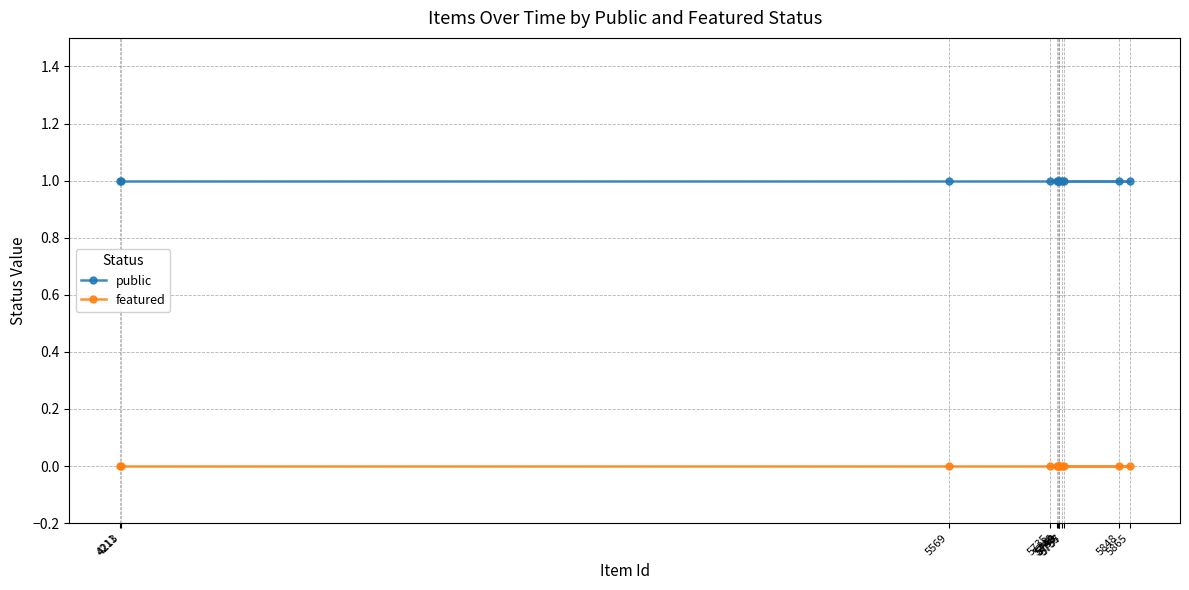

Reading right to left, list all the values displayed in this chart.

public: 5865=1	5848=1	5757=1	5755=1	5750=1	5749=1	5748=1	5746=1	5735=1	5569=1	4213=1	4211=1
featured: 5865=0	5848=0	5757=0	5755=0	5750=0	5749=0	5748=0	5746=0	5735=0	5569=0	4213=0	4211=0